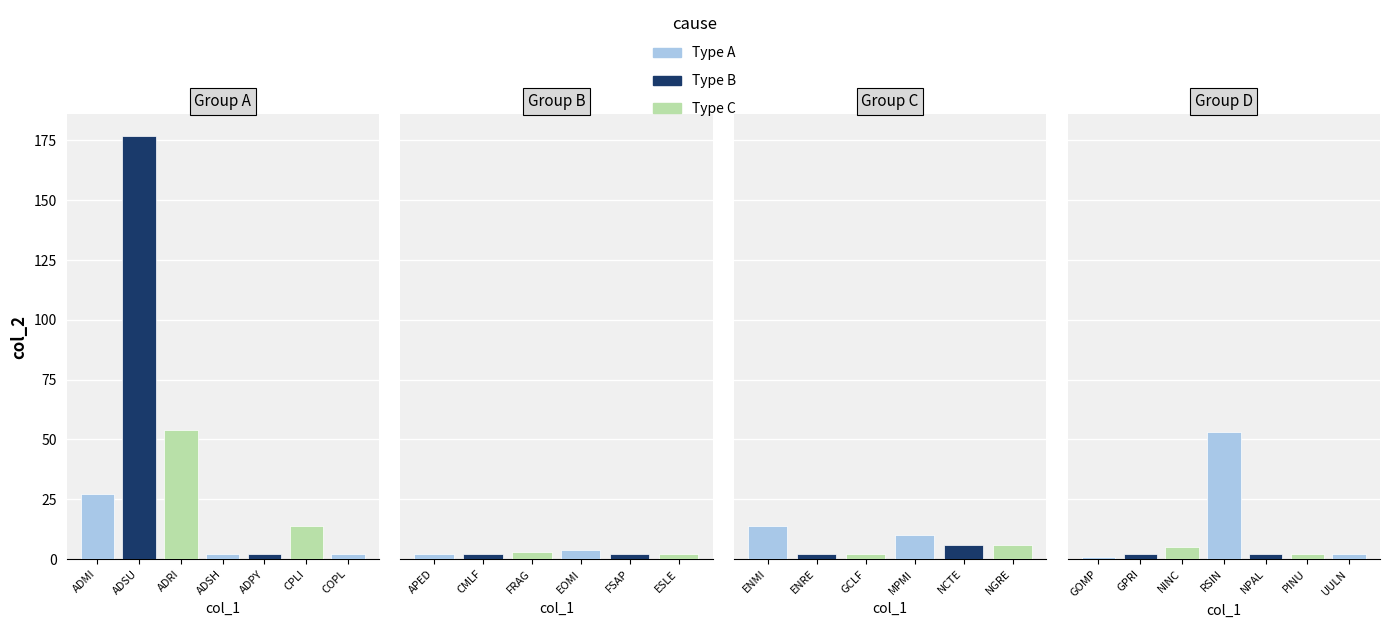

What is the difference between the maximum and second lowest values?

175